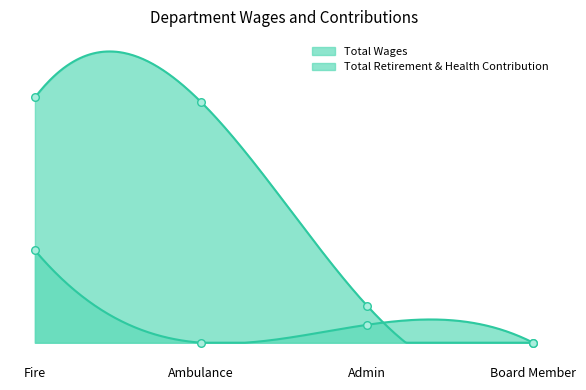

Is the value of Total Retirement & Health Contribution at Admin greater than the value of Total Wages at Board Member?

Yes